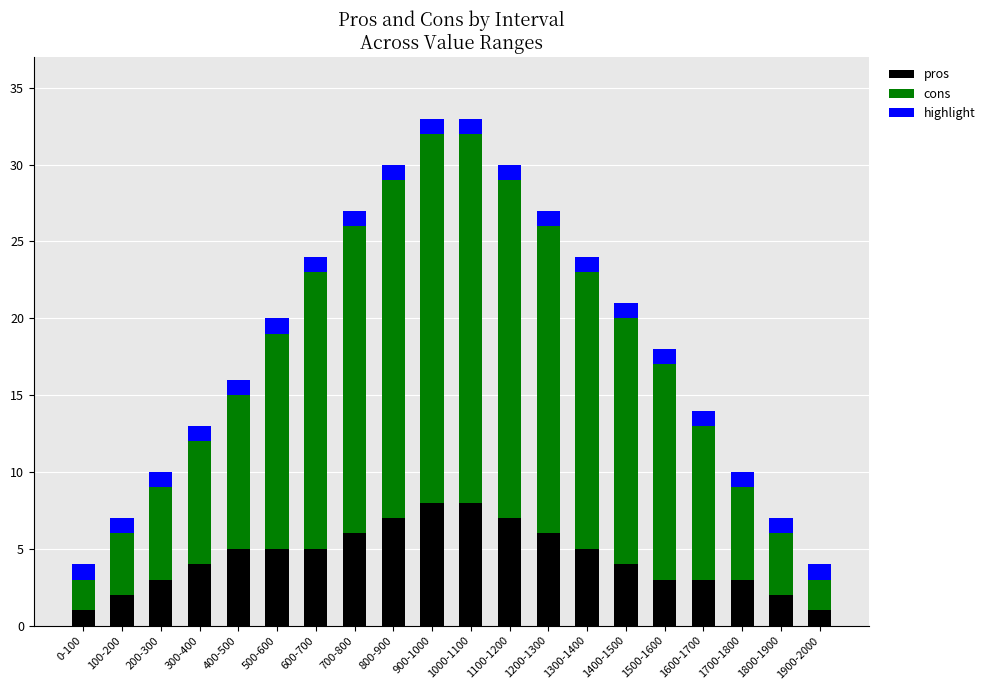

What is the maximum value for pros?

8